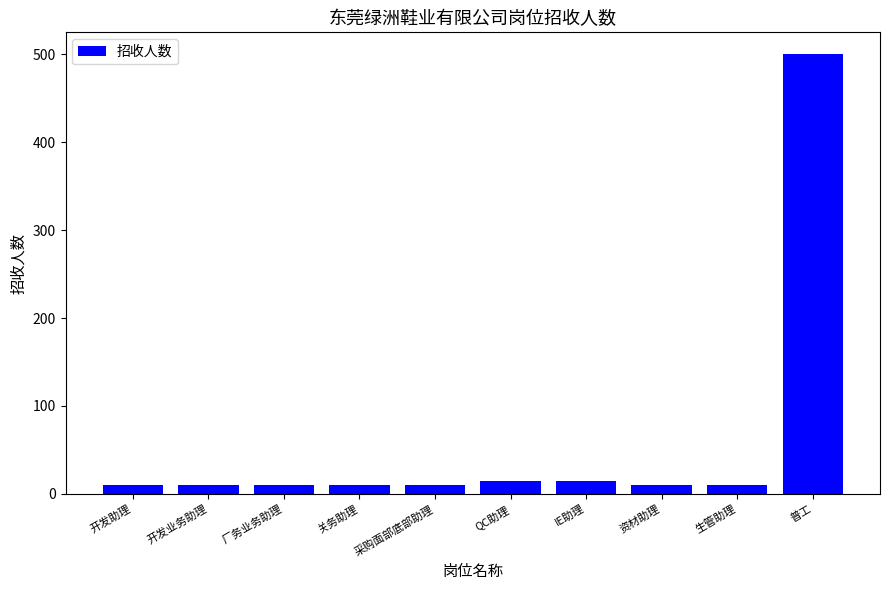

What is the difference between the maximum and second lowest values?

490